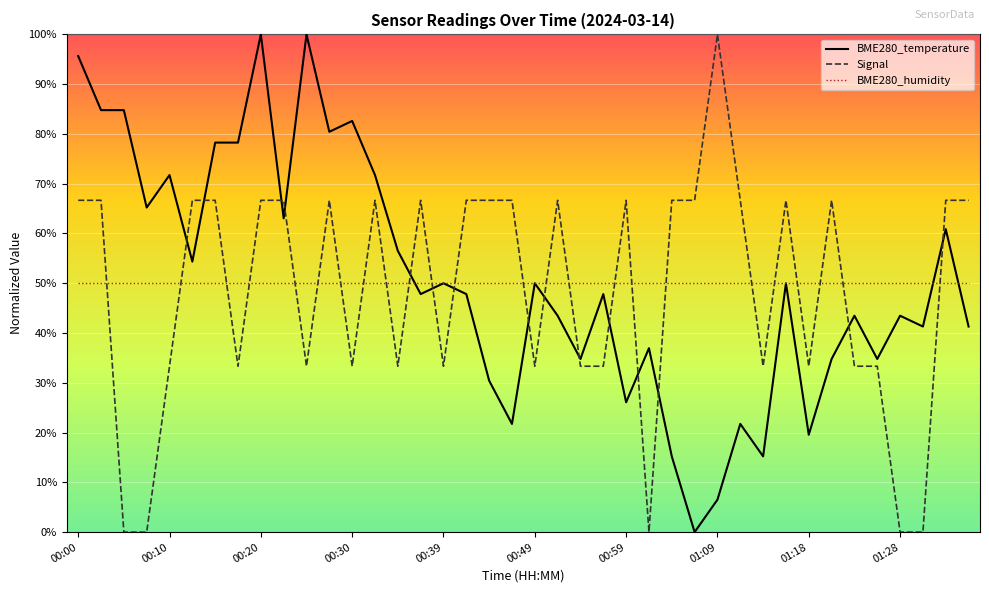

What is the maximum value for BME280_temperature?

100.0